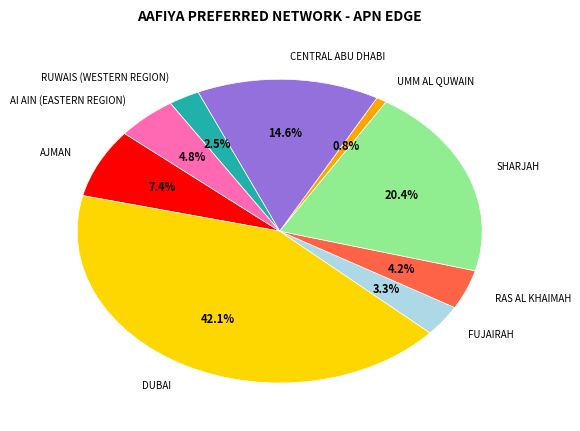

Between RAS AL KHAIMAH and FUJAIRAH, which is larger?

RAS AL KHAIMAH